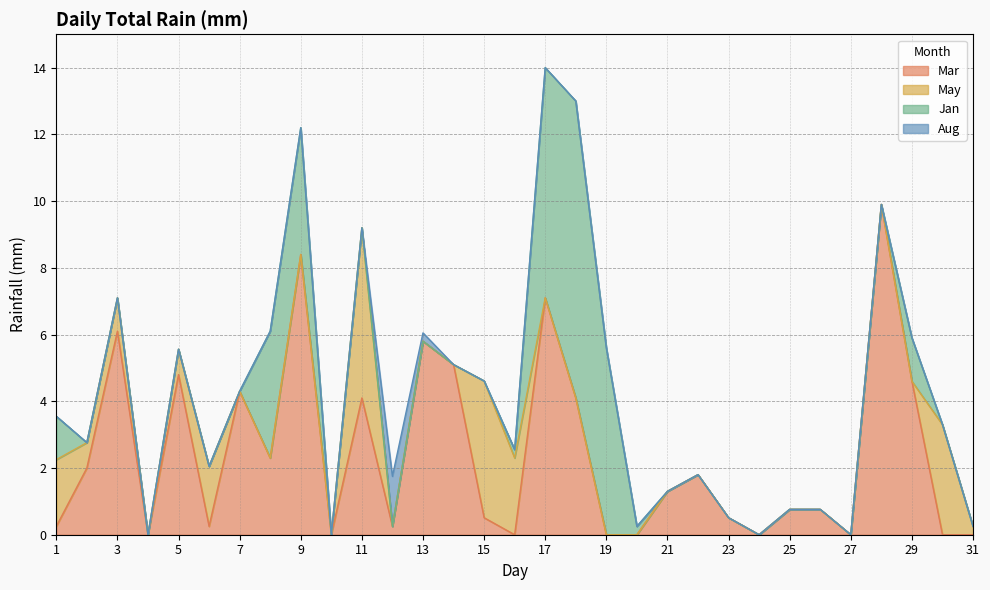

True or false: Mar has a value of 9.3 at 3.

False